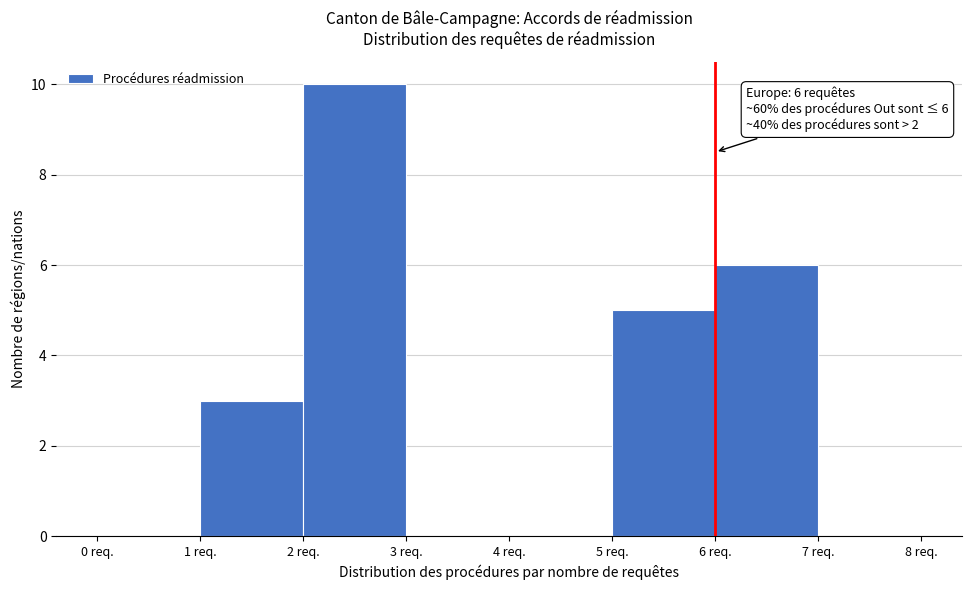

Which range on the x-axis has the tallest bar?

2 to 3